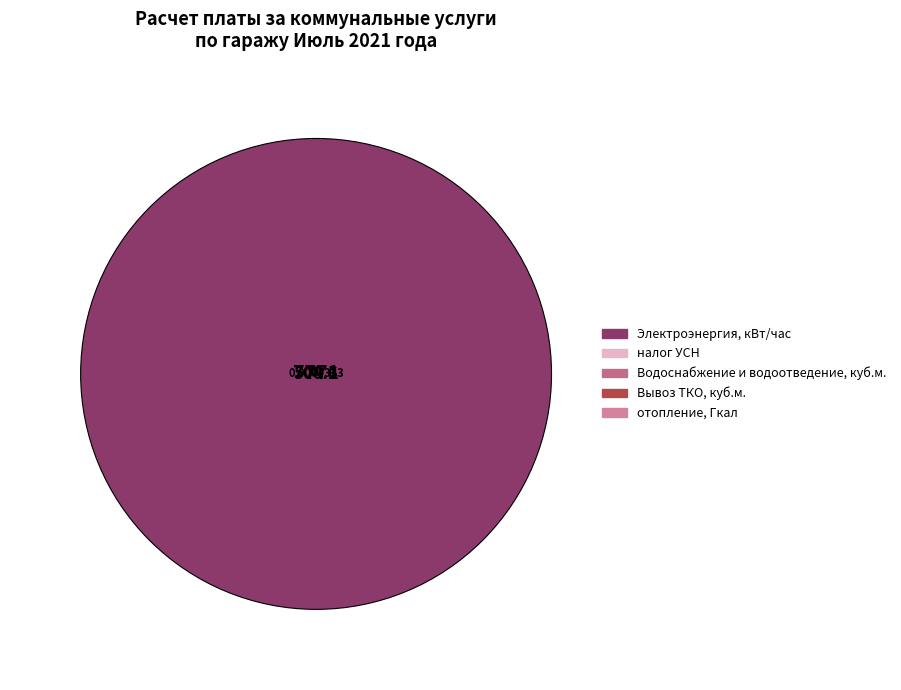

Is it true that отопление, Гкал is 0% of the pie?

True